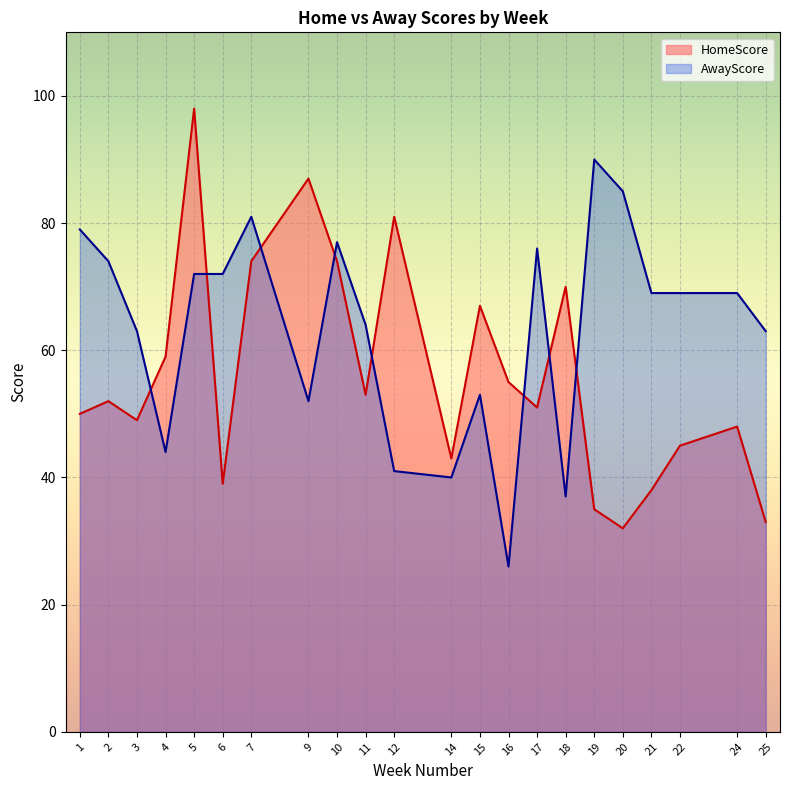

Count the number of data series in this chart.

2